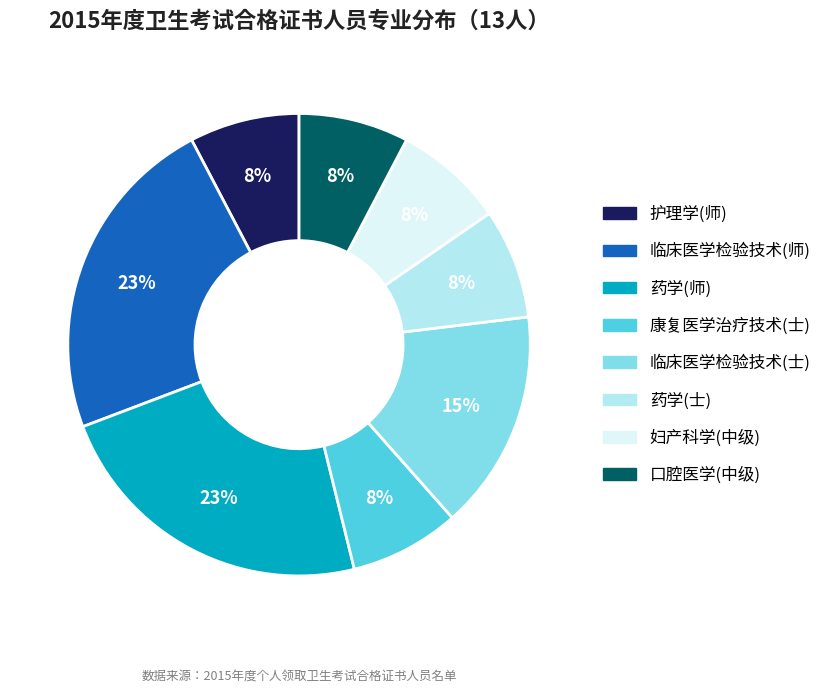

Which has a higher value, 口腔医学(中级) or 临床医学检验技术(师)?

临床医学检验技术(师)